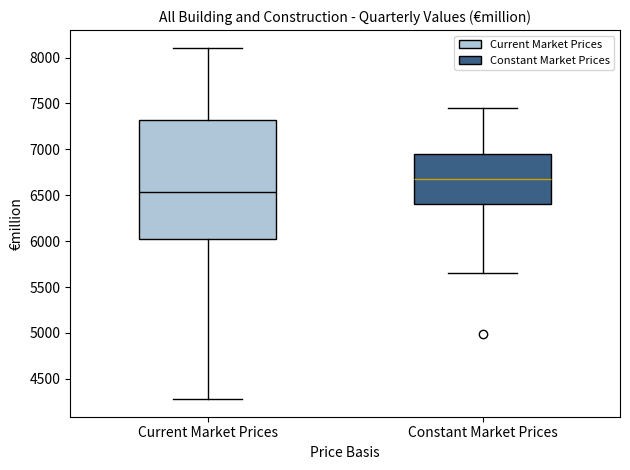

Reading left to right, transcribe this box plot: for each box, give where its median line is, the range the box spans, and where its two whiskers end, as read against the y-axis. The values are not printed on the chart, so give them approximately, as read against the axis.

Current Market Prices: median 6550, box 6000 to 7300, whiskers 4300 to 8100
Constant Market Prices: median 6700, box 6400 to 6950, whiskers 5650 to 7450